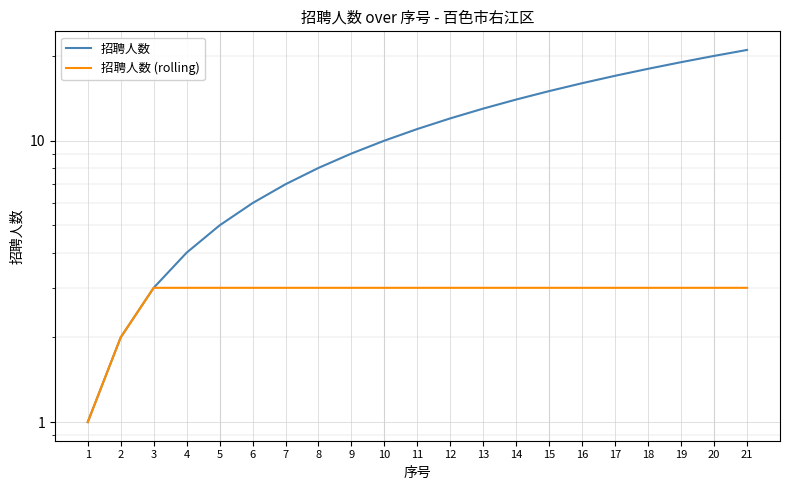

The 招聘人数 series shows 12 at 12. True or false?

True